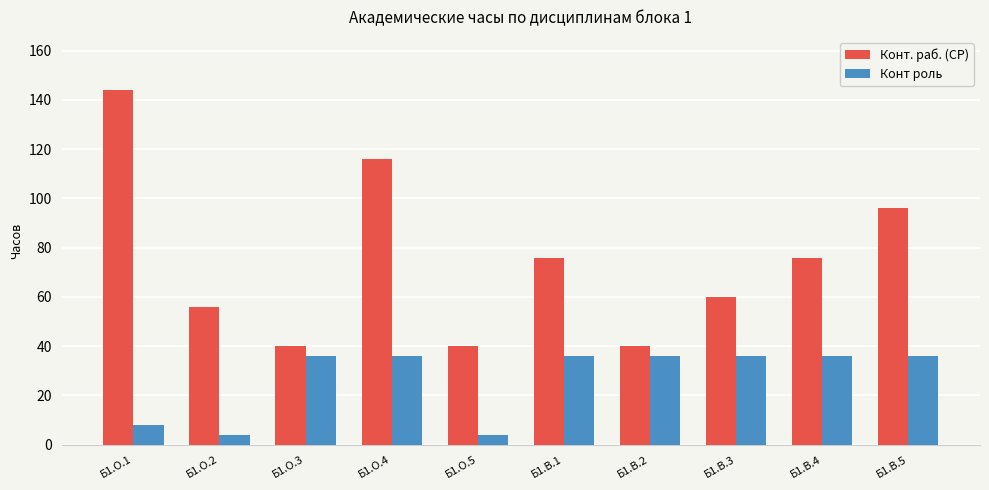

Which series has the largest range (max minus min)?

Конт. раб. (СР)